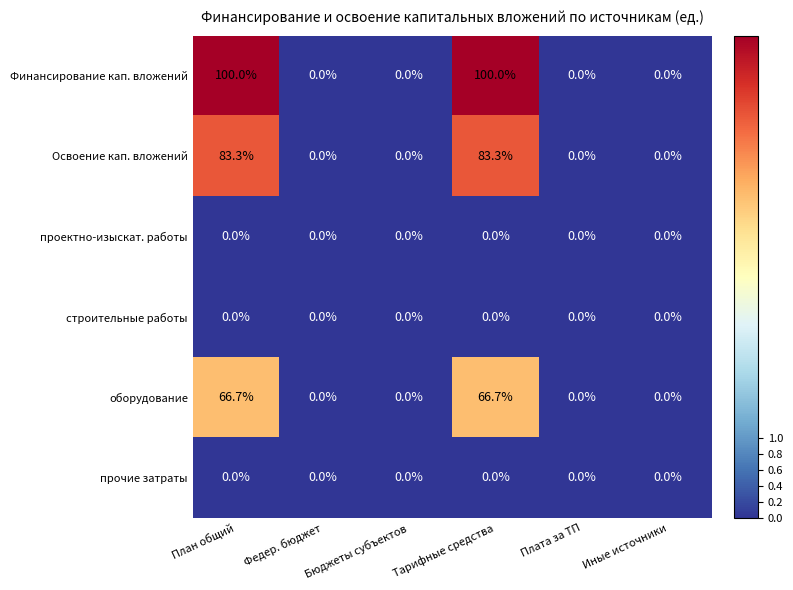

What is the difference between the maximum and minimum values in the Освоение кап. вложений series?

83.3